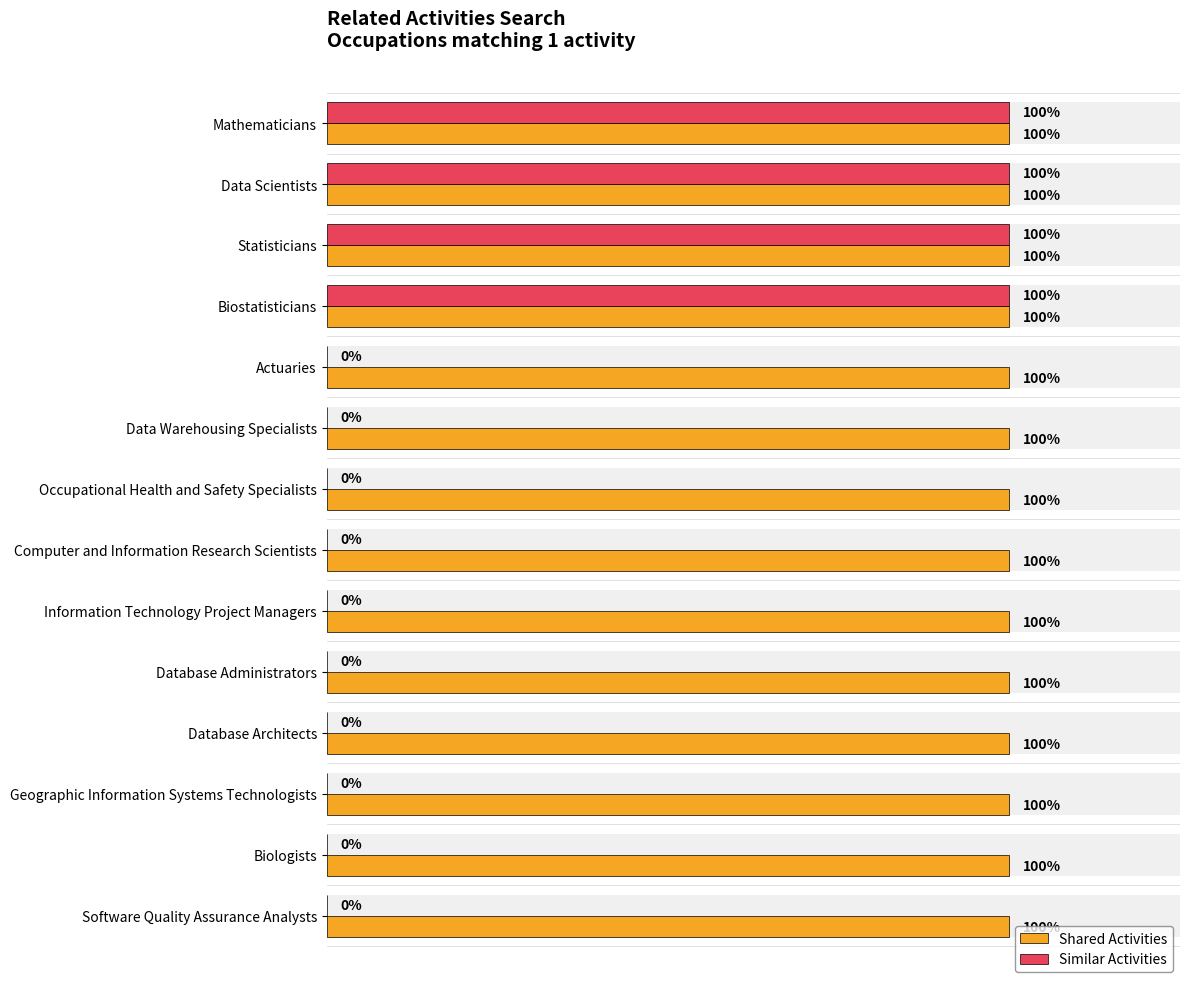

Does the chart contain any negative values?

No